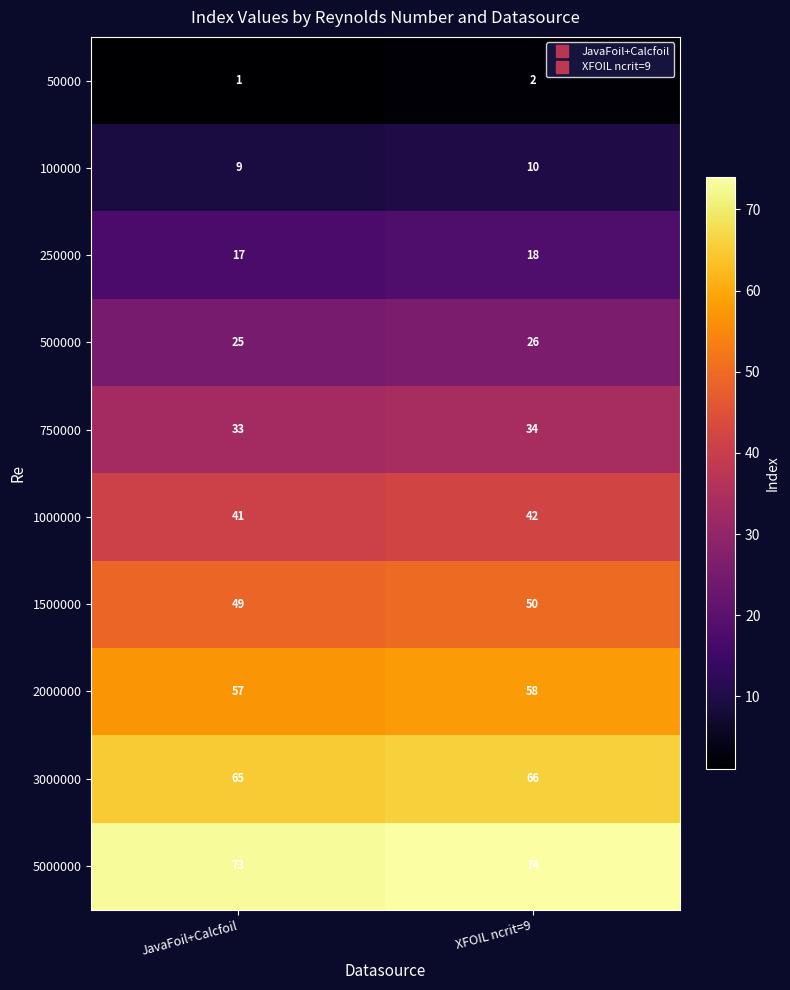

Rank the series by their maximum value, from highest to lowest.

5000000, 3000000, 2000000, 1500000, 1000000, 750000, 500000, 250000, 100000, 50000